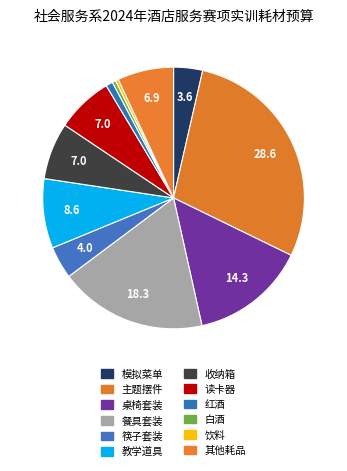

Which category has the biggest portion of the pie?

主题摆件